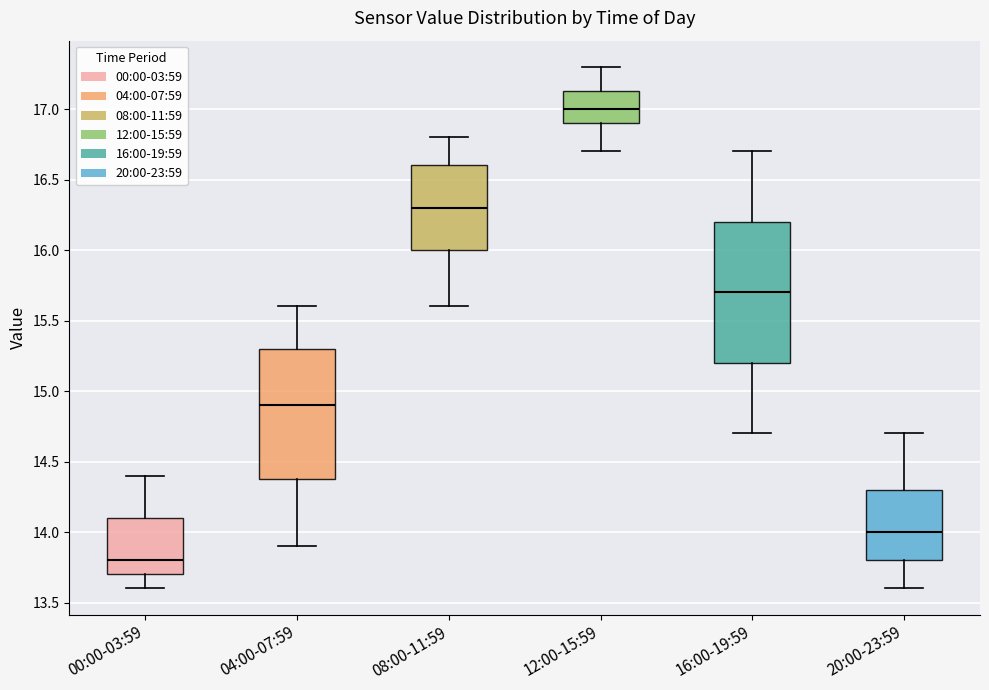

Reading left to right, transcribe this box plot: for each box, give where its median line is, the range the box spans, and where its two whiskers end, as read against the y-axis. The values are not printed on the chart, so give them approximately, as read against the axis.

00:00-03:59: median 13.80, box 13.70 to 14.10, whiskers 13.60 to 14.40
04:00-07:59: median 14.90, box 14.40 to 15.30, whiskers 13.90 to 15.60
08:00-11:59: median 16.30, box 16.00 to 16.60, whiskers 15.60 to 16.80
12:00-15:59: median 17.00, box 16.90 to 17.15, whiskers 16.70 to 17.30
16:00-19:59: median 15.70, box 15.20 to 16.20, whiskers 14.70 to 16.70
20:00-23:59: median 14.00, box 13.80 to 14.30, whiskers 13.60 to 14.70